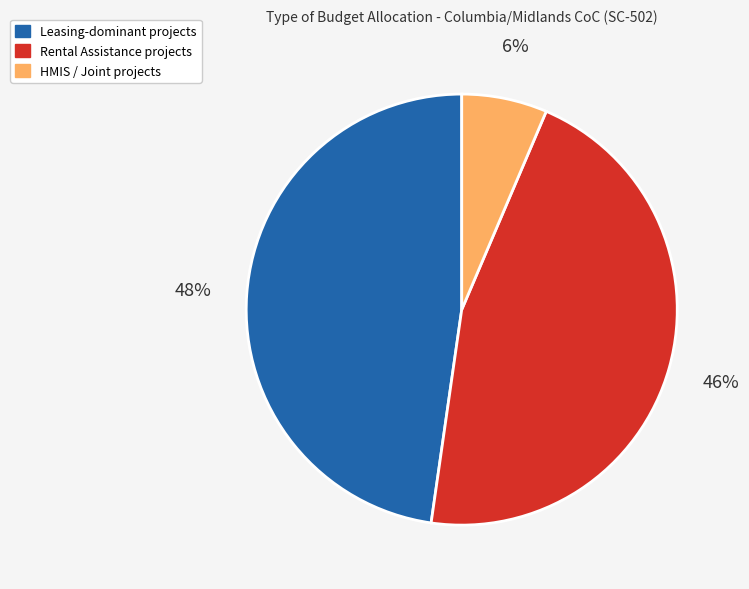

Is there any slice that represents more than half of the pie?

No